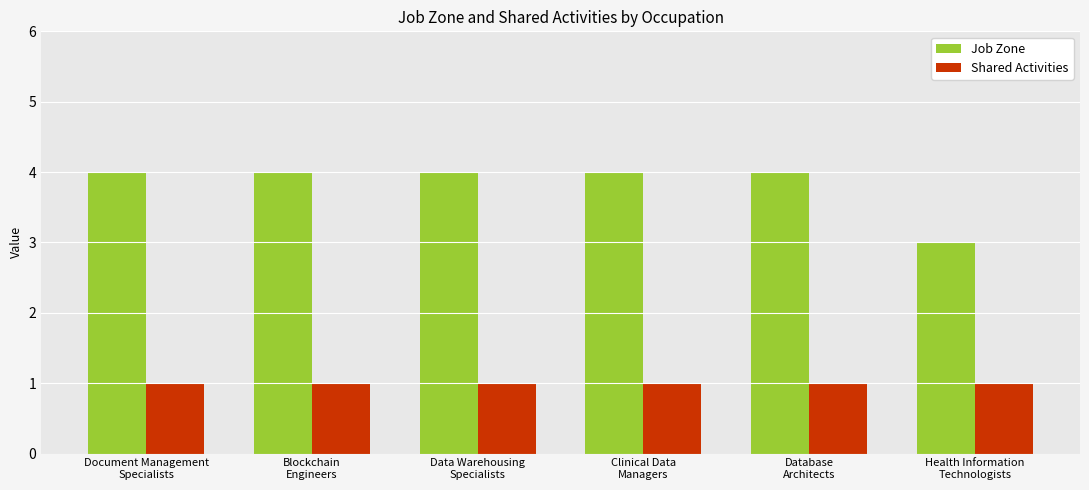

Which series has the widest spread of values?

Job Zone